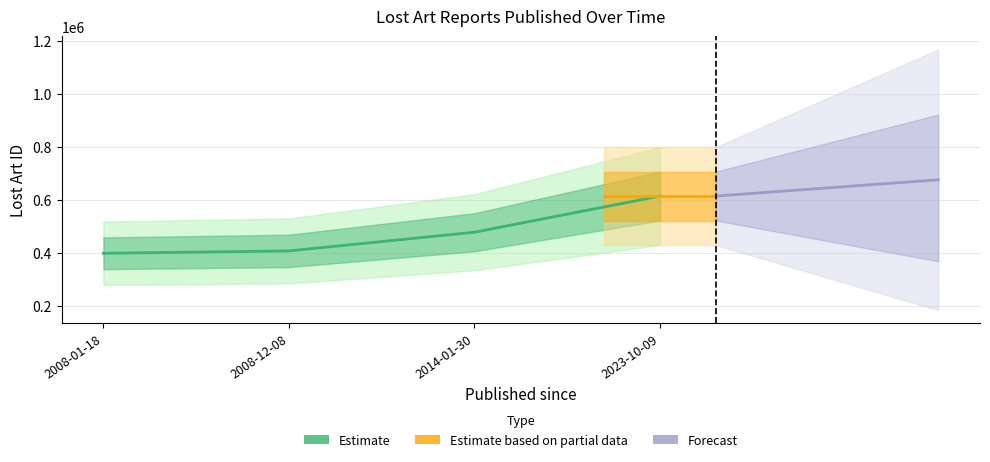

What is the change in value from 2008-01-18 to 2008-12-08?

+8957